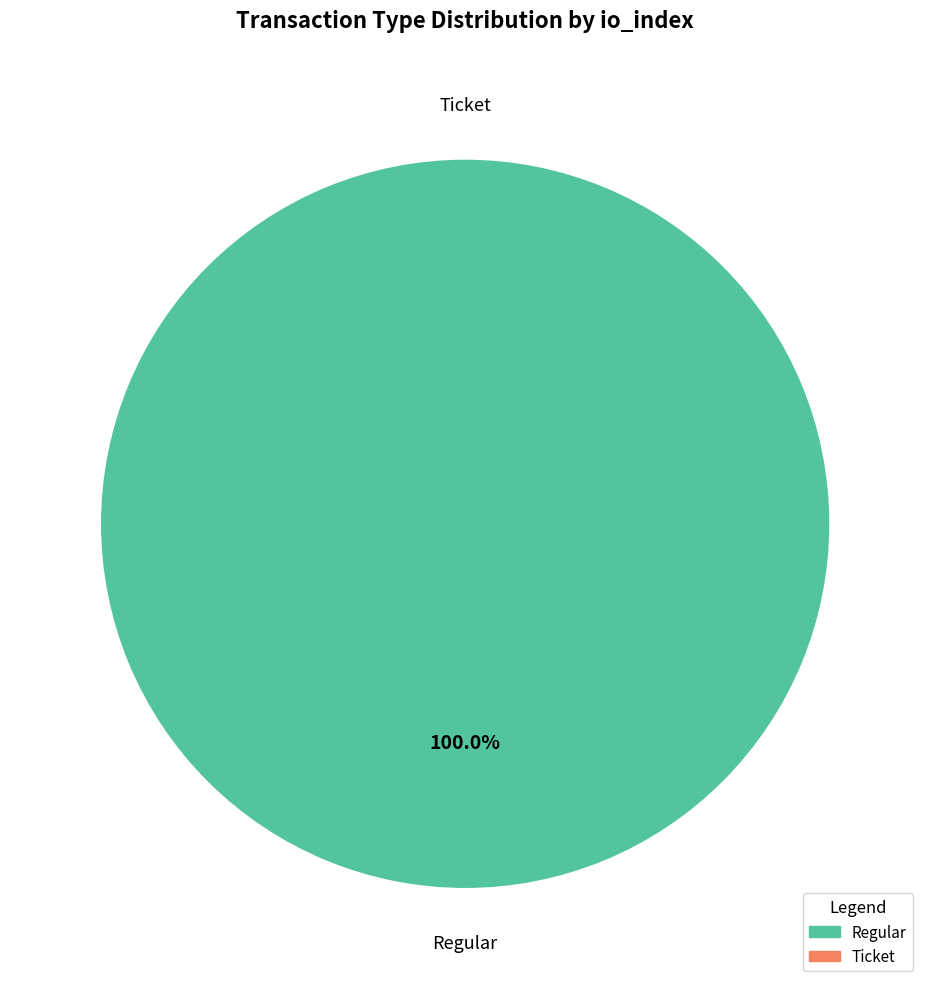

Count the number of slices in the pie.

2